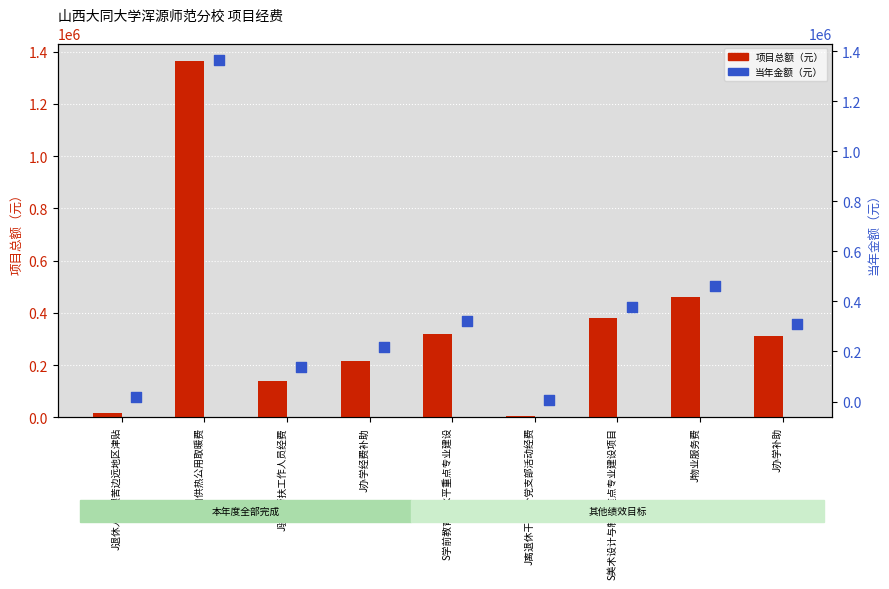

At how many categories does at least one series exceed 1331853?

1